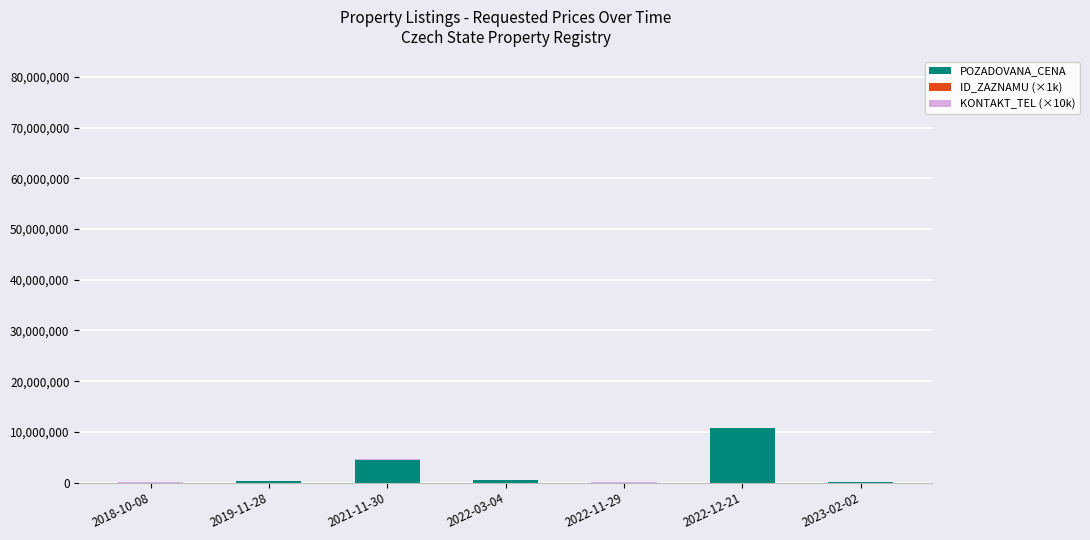

Where is POZADOVANA_CENA nearest to the value 5365000?

2021-11-30